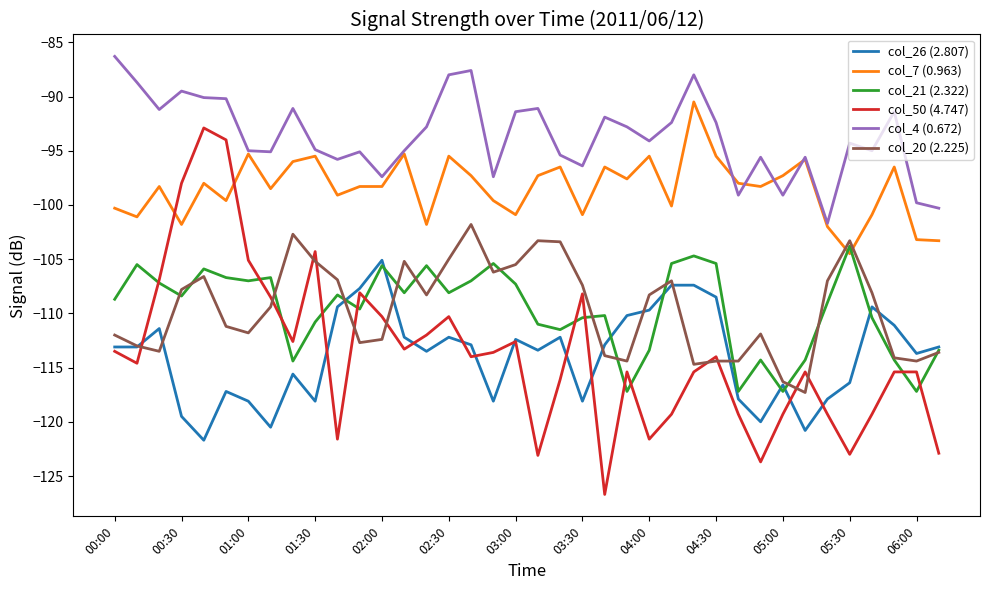

True or false: col_26 (2.807) and col_7 (0.963) intersect in this chart.

False